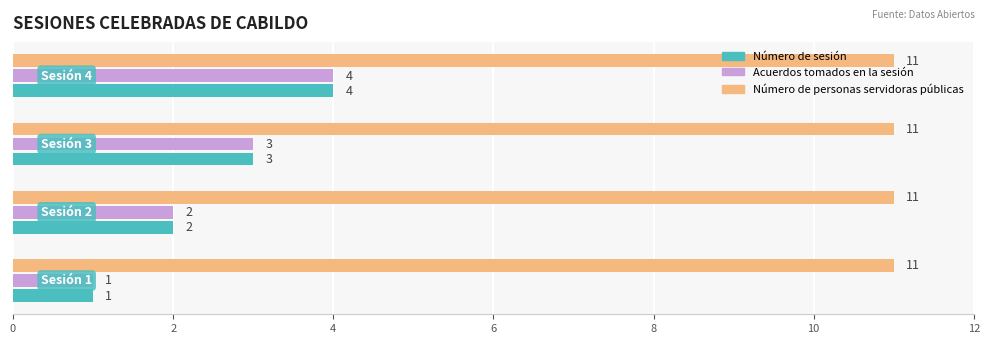

What are all the series names shown in the legend?

Número de sesión, Acuerdos tomados en la sesión, Número de personas servidoras públicas